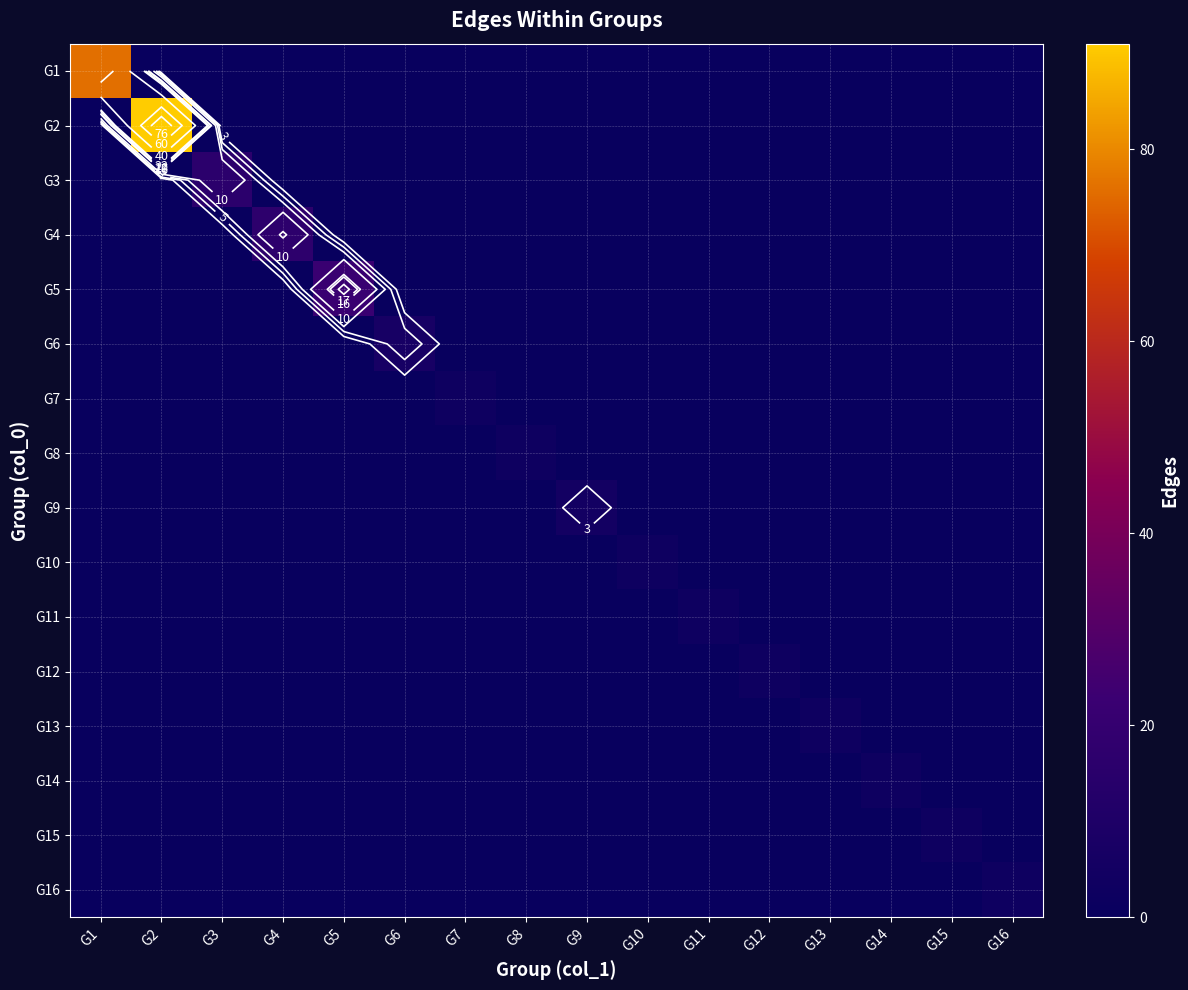

Is the value of G11 at G6 greater than the value of G8 at G6?

No